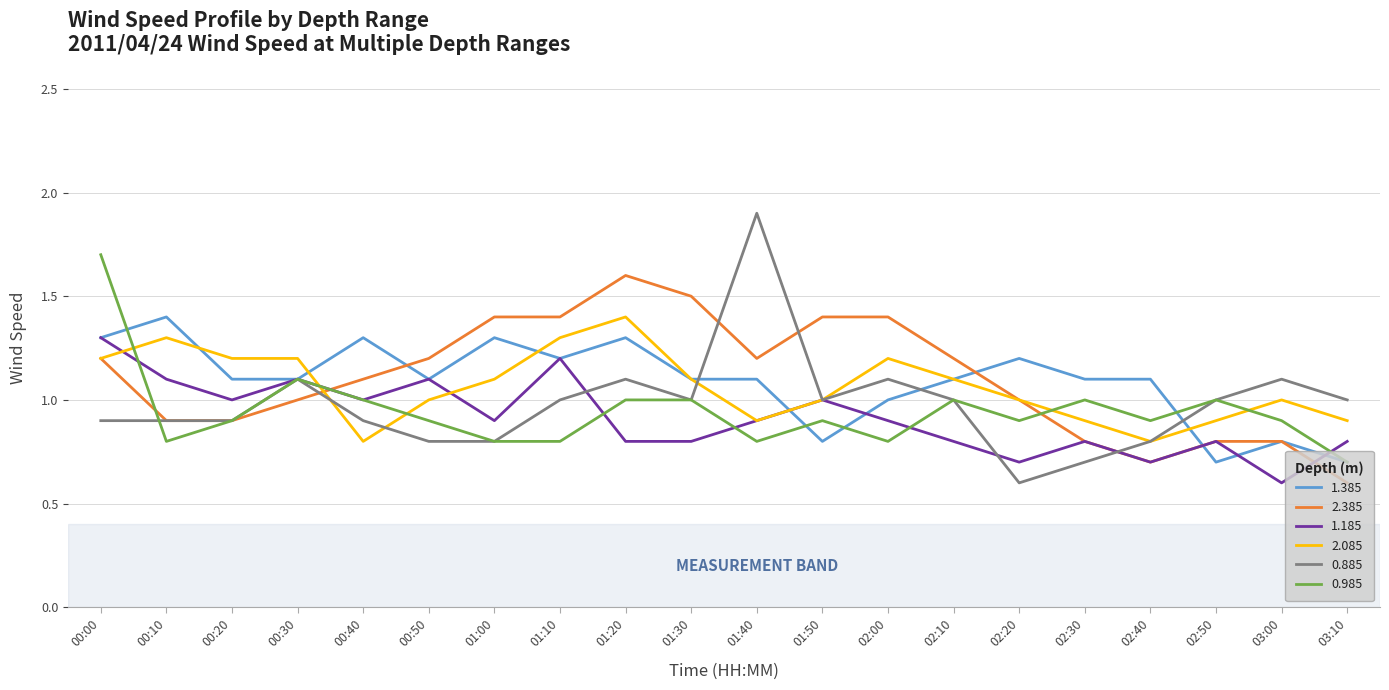

Which category has the highest value in the 0.985 series?

00:00